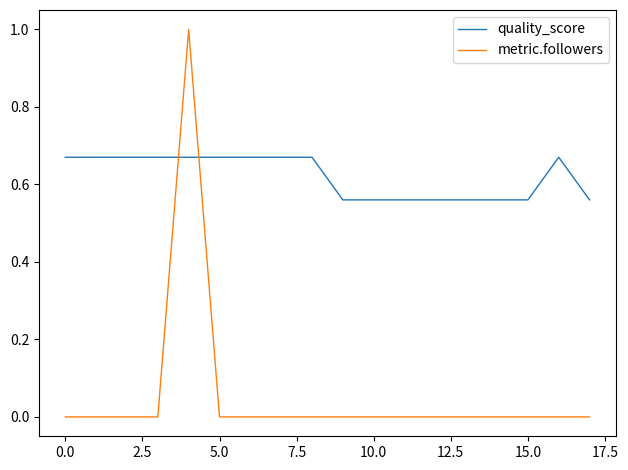

List the series in order of their peak value, highest first.

metric.followers, quality_score